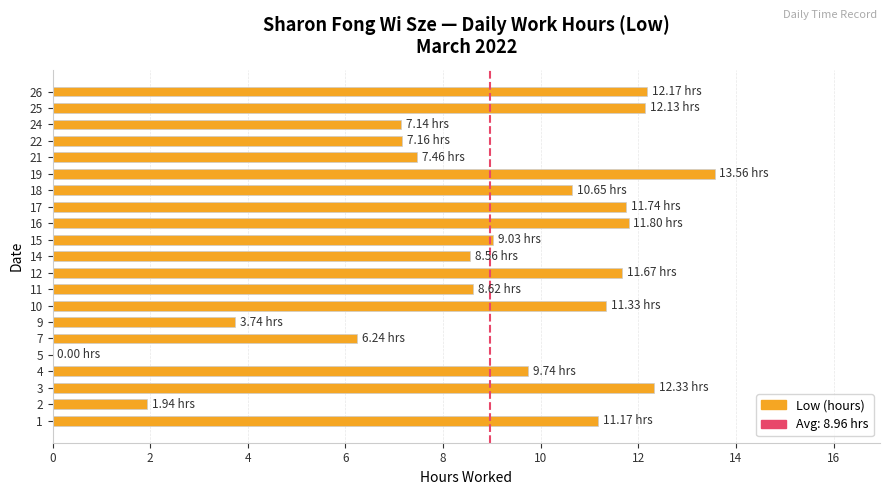

How many values are above zero?

20